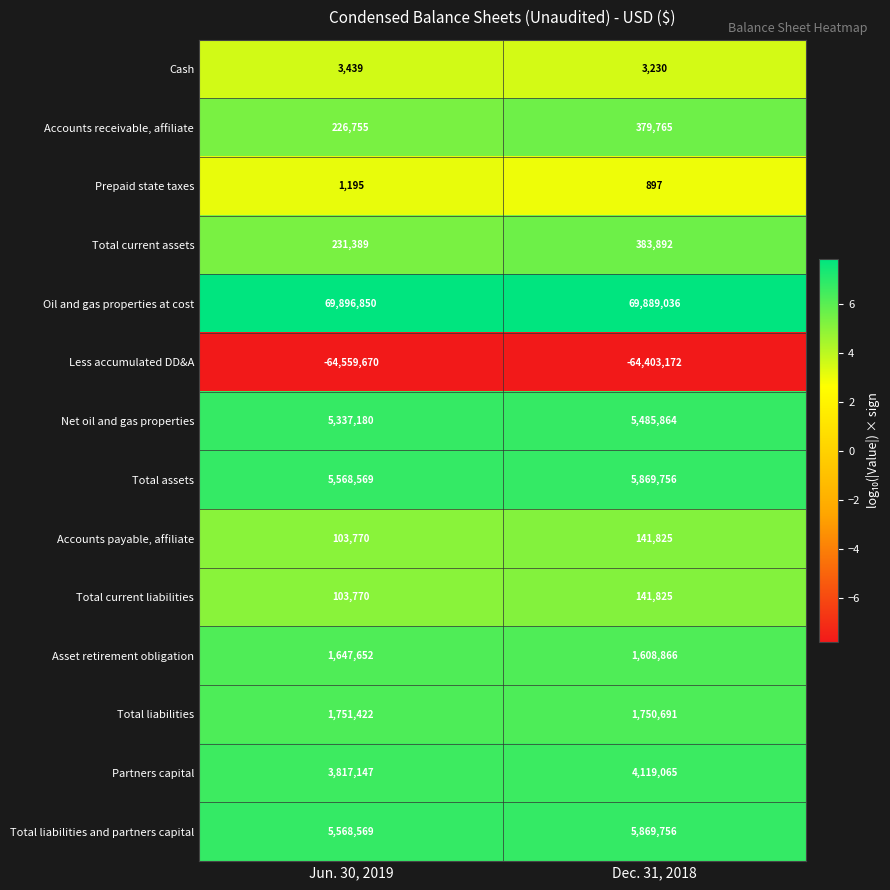

What is the spread (max minus min) of values at Dec. 31, 2018?

134292208